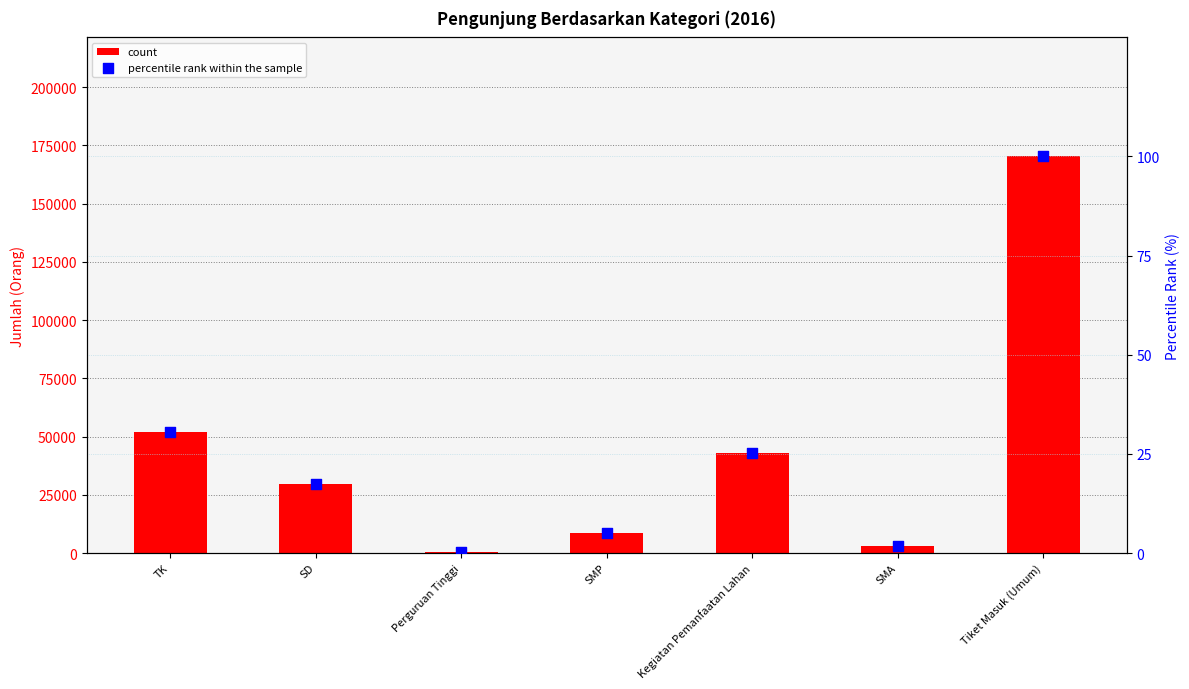

What is the total value across all series at SMA?

2816.7